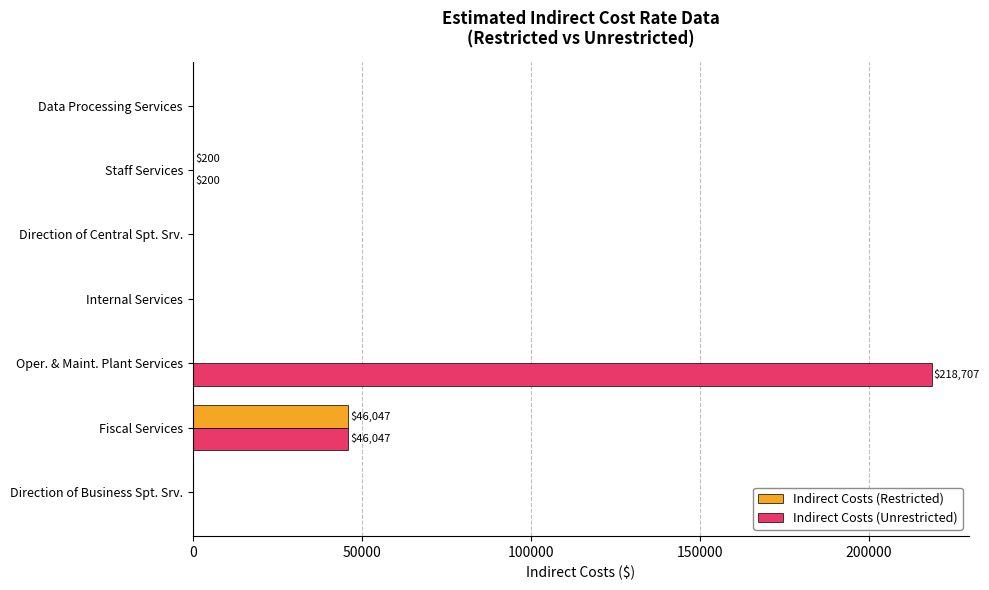

Which series has the largest total across all categories?

Indirect Costs (Unrestricted)